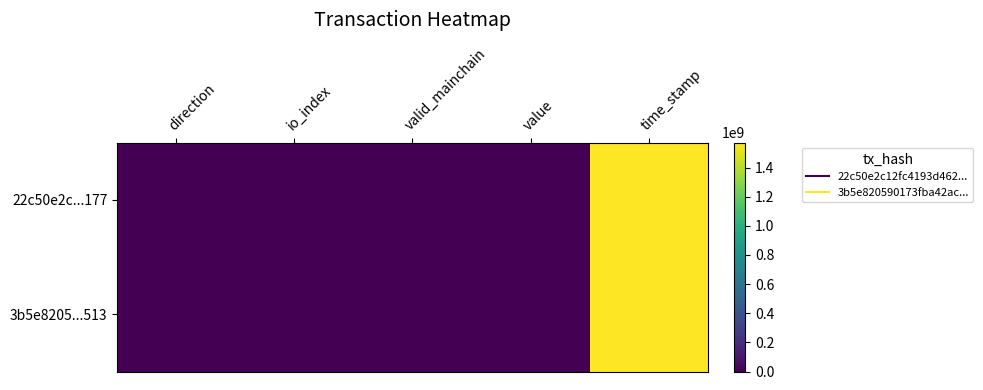

Reading left to right, list all the values displayed in this chart.

22c50e2c...177: direction=-1.0	io_index=35.0	valid_mainchain=1.0	value=10.7	time_stamp=1571432212.0
3b5e8205...513: direction=1.0	io_index=2.0	valid_mainchain=1.0	value=10.7	time_stamp=1571286901.0